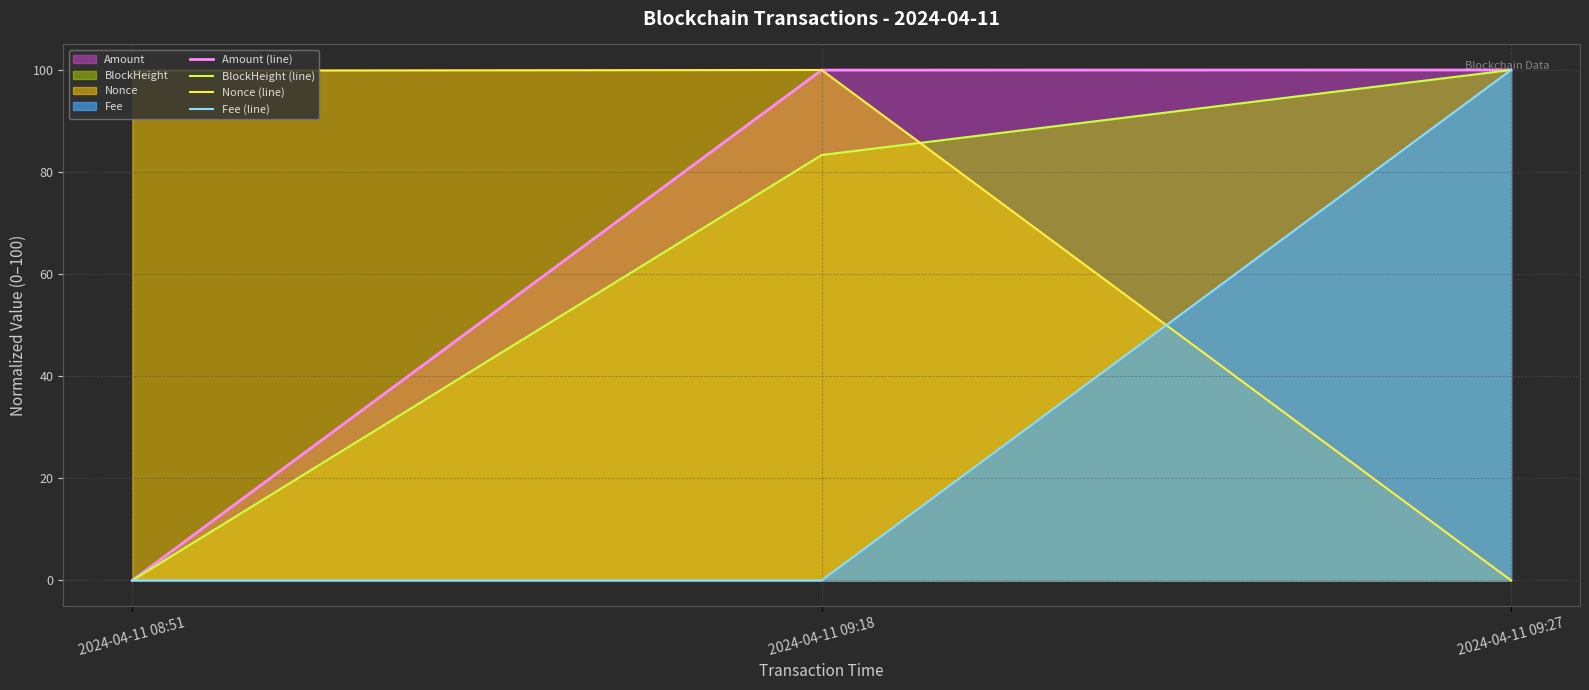

Which has a higher value, 2024-04-11 09:27 or 2024-04-11 09:18?

2024-04-11 09:27